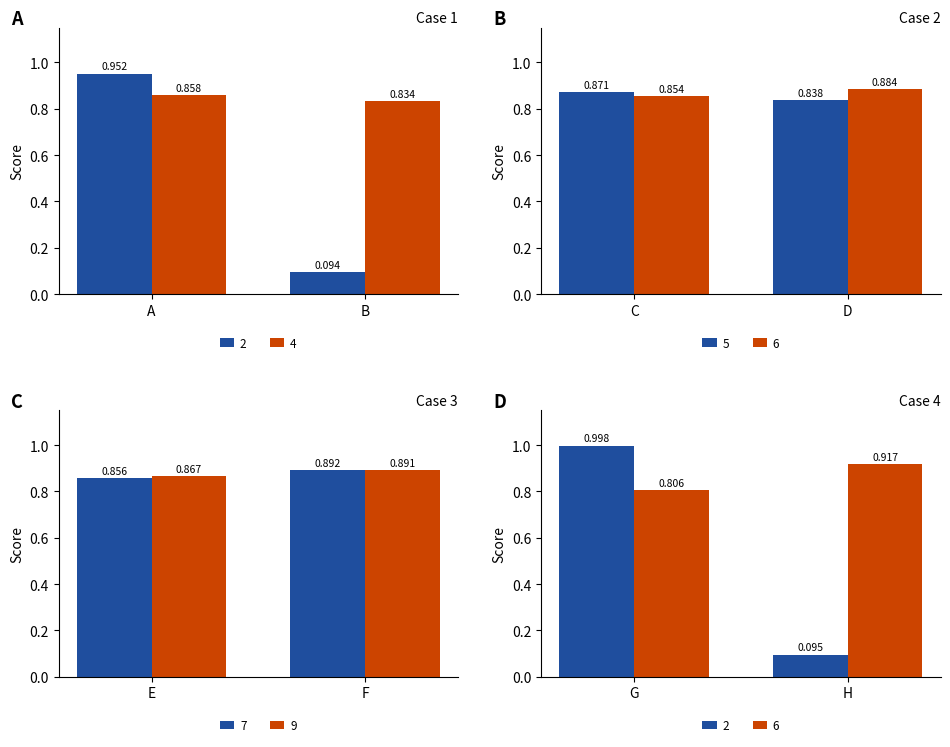

Is the value of 9 at F greater than the value of 7 at F?

No